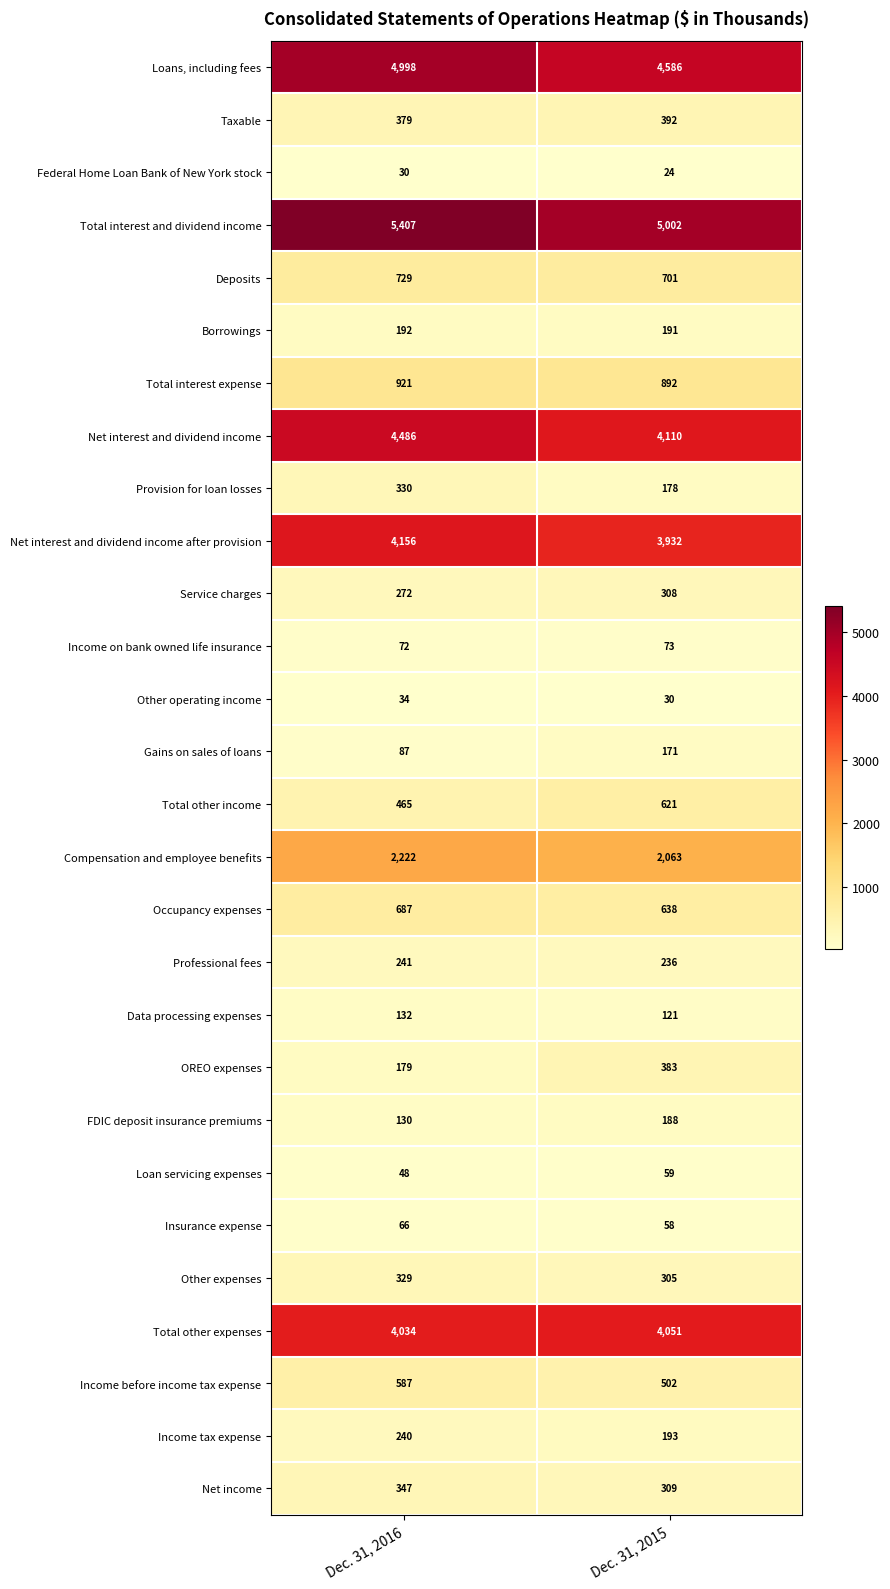

Read the Other operating income value at Dec. 31, 2015.

30